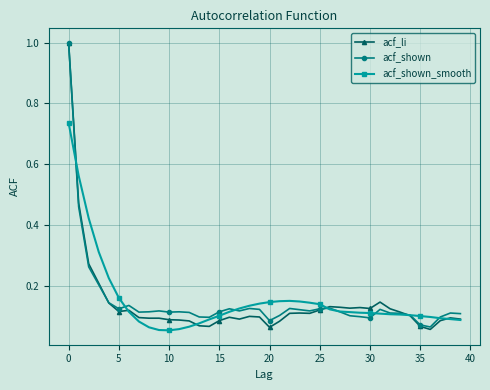

At how many categories does at least one series exceed 0?

40